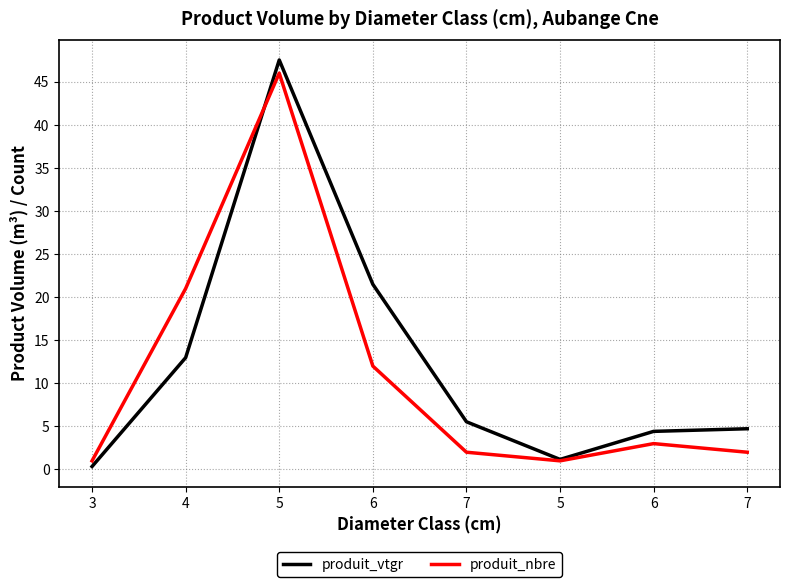

What are all the series names shown in the legend?

produit_vtgr, produit_nbre